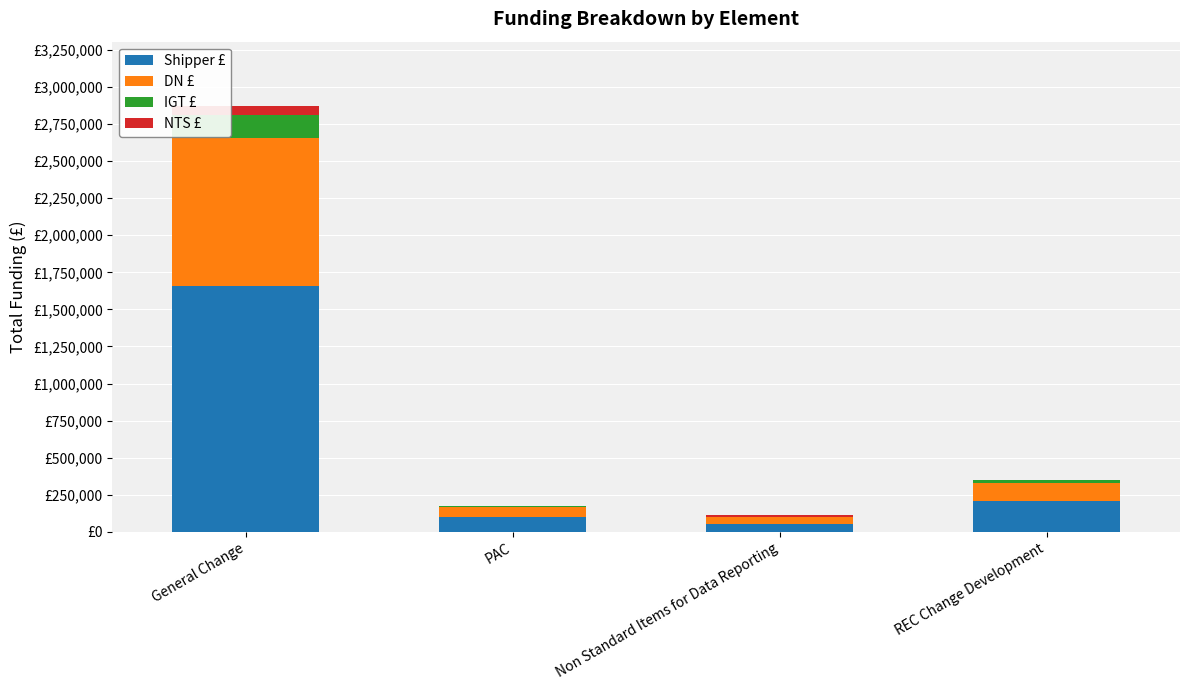

What is the difference between the second highest and second lowest values in the NTS £ series?

7920.0